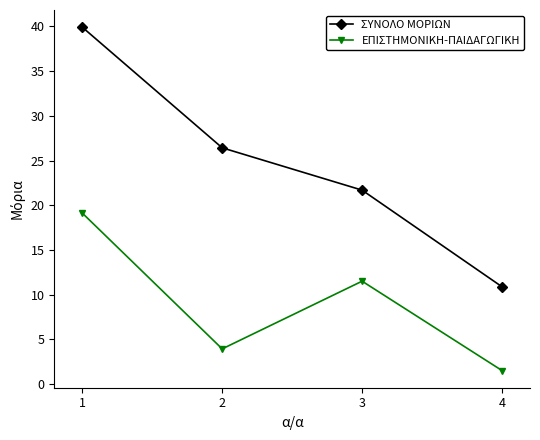

What is the value of the ΣΥΝΟΛΟ ΜΟΡΙΩΝ point at the 2nd from the left?

26.4